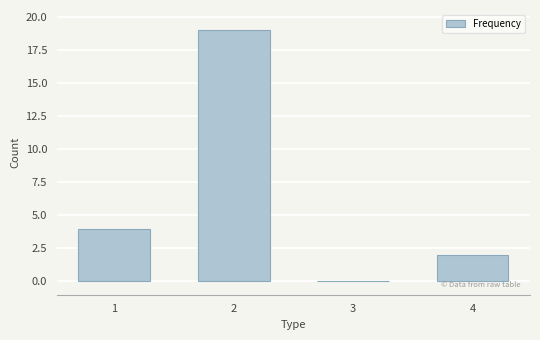

Reading right to left, what are all the values shown in this chart?

4=2	3=0	2=19	1=4